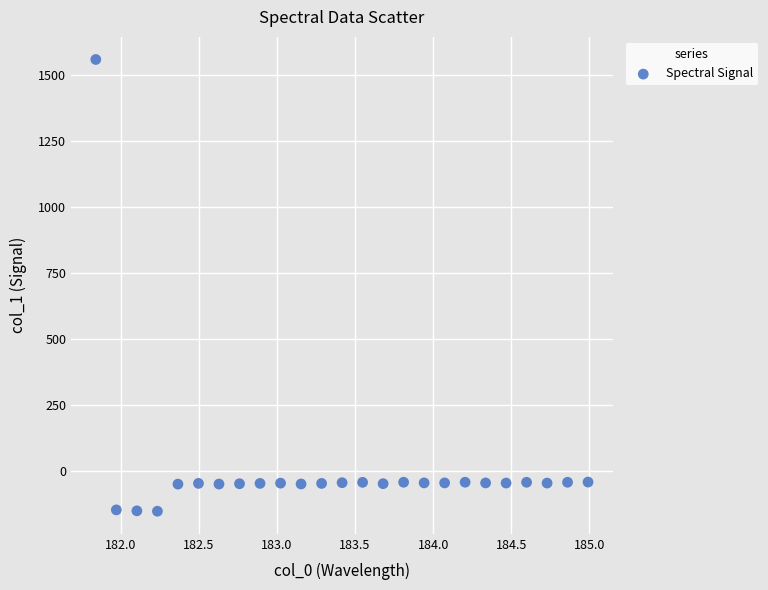

What is the range of X values (max minus min)?

3.1